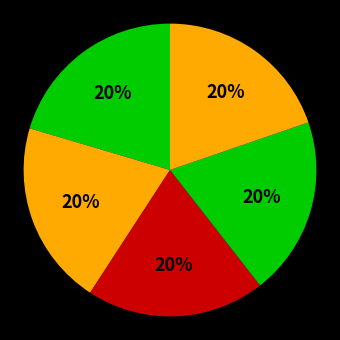

How many segments does this pie chart have?

5